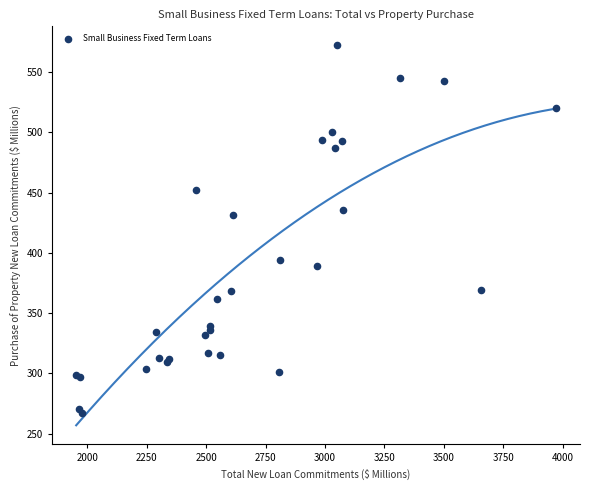

What Y value in the scatter plot is closest to 419?

431.3